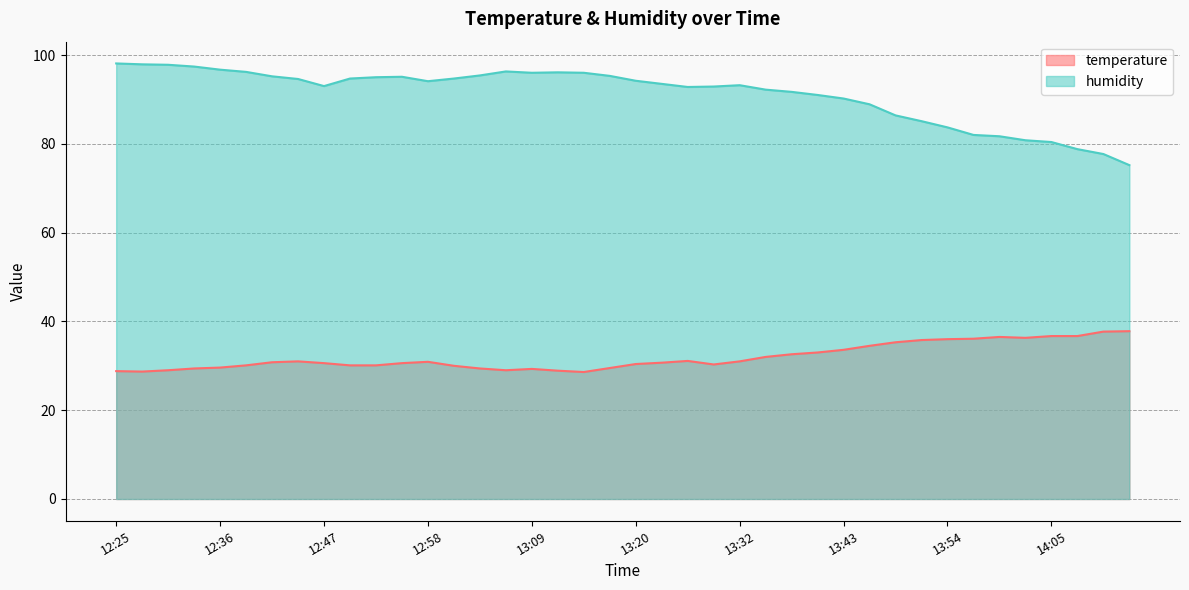

At which category does the chart reach its minimum across all series?

13:15